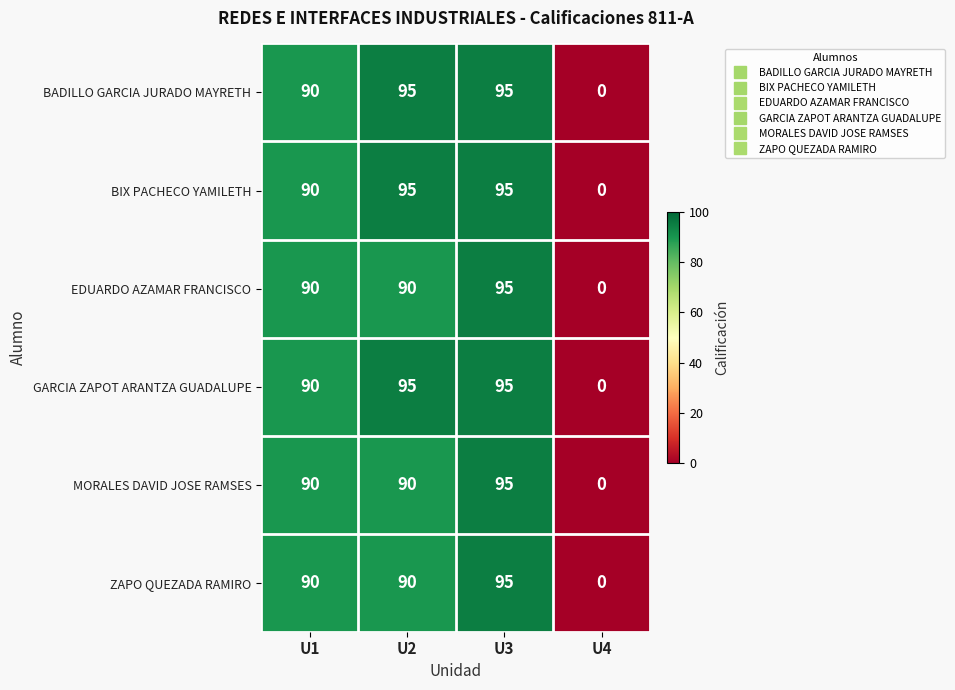

What is the total value across all series at U2?

555